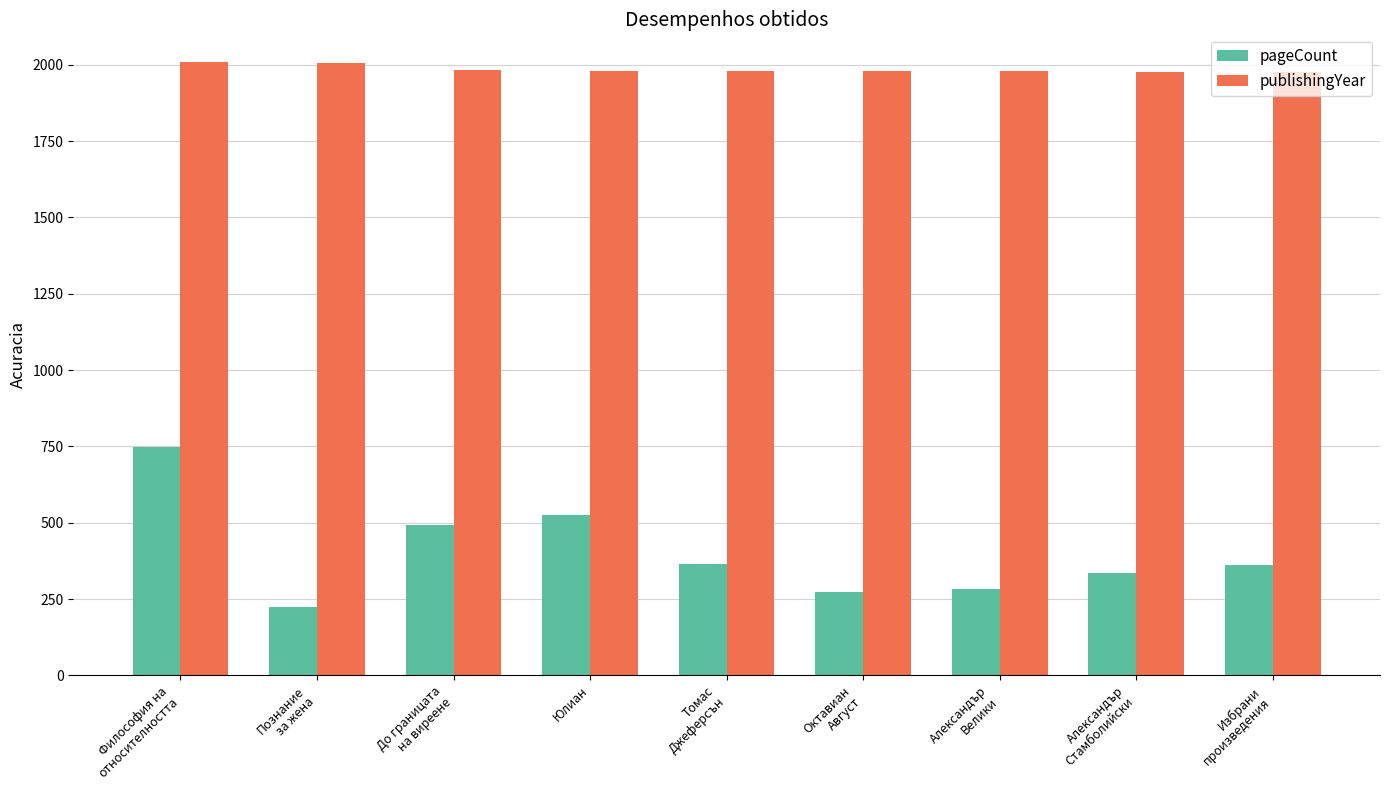

List the series in order of their overall mean, lowest first.

pageCount, publishingYear